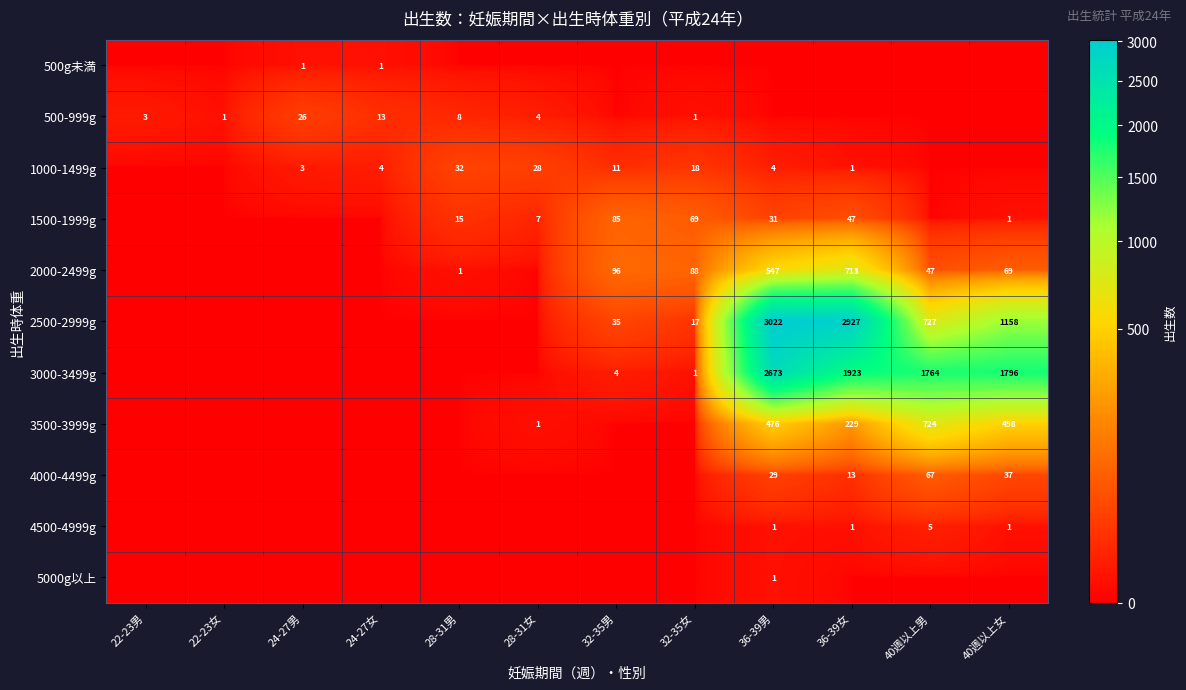

Is it true that 500-999g equals 26 at 24-27男?

True